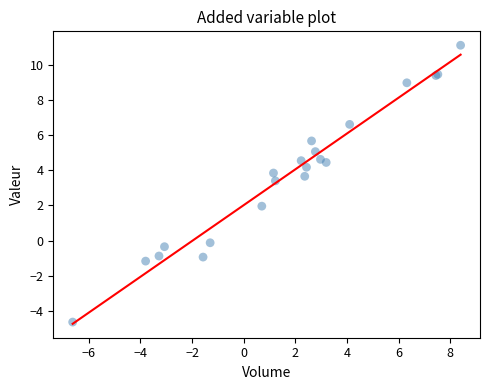

What Y value in the scatter plot is closest to 3?

3.4